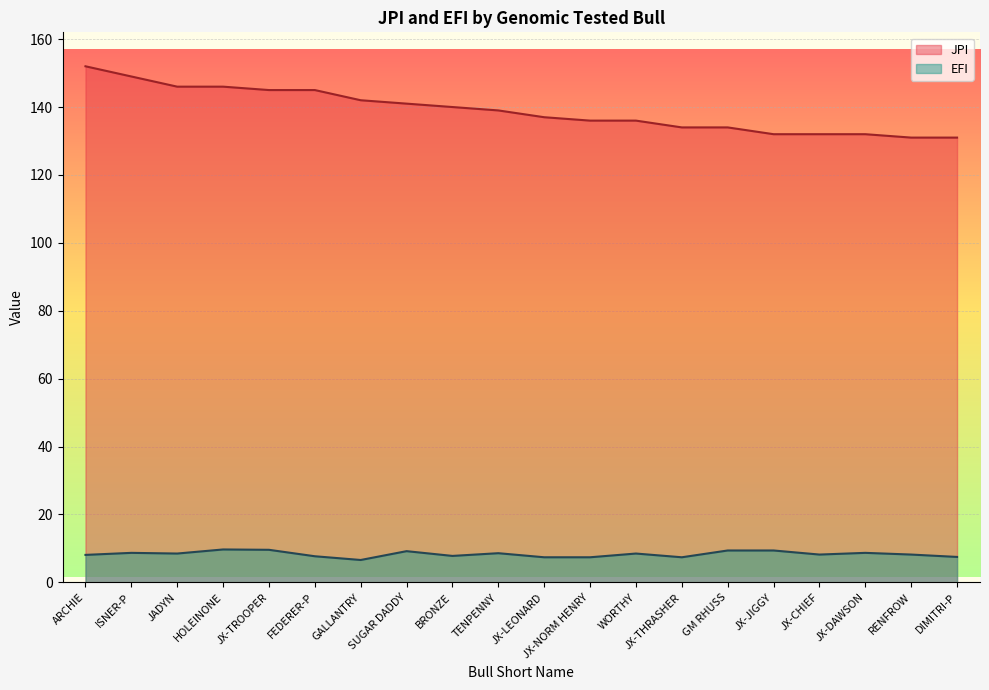

What is the lowest value of the JPI series?

131.0